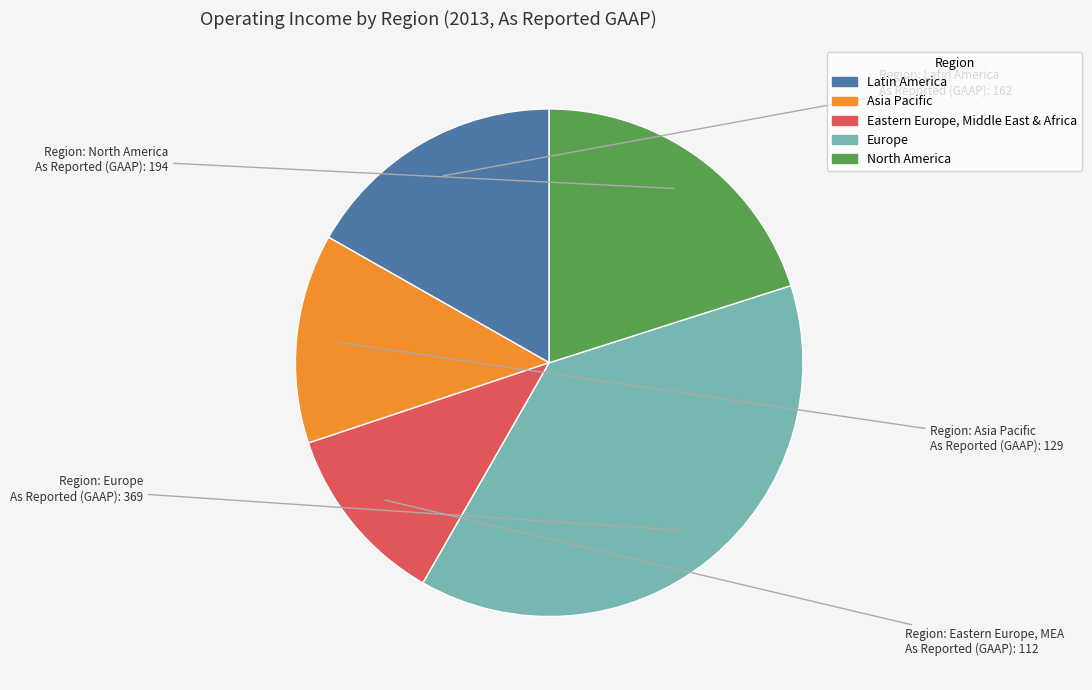

Does any single category account for the majority?

No